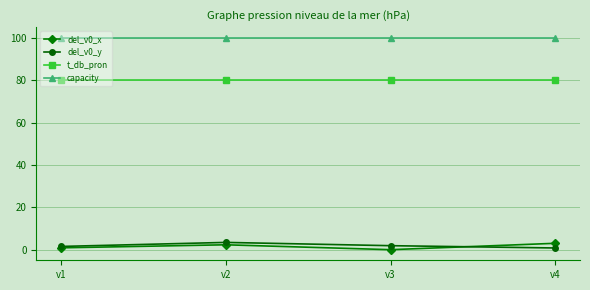

Is the value of t_db_pron at v2 greater than the value of del_v0_y at v2?

Yes